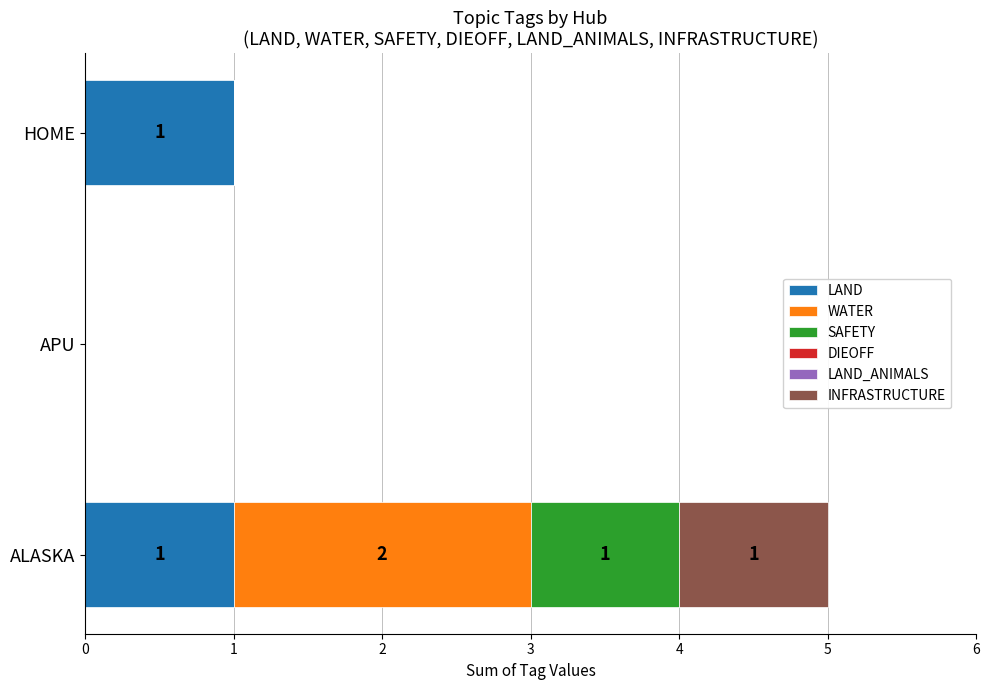

True or false: LAND has a value of 0 at APU.

True